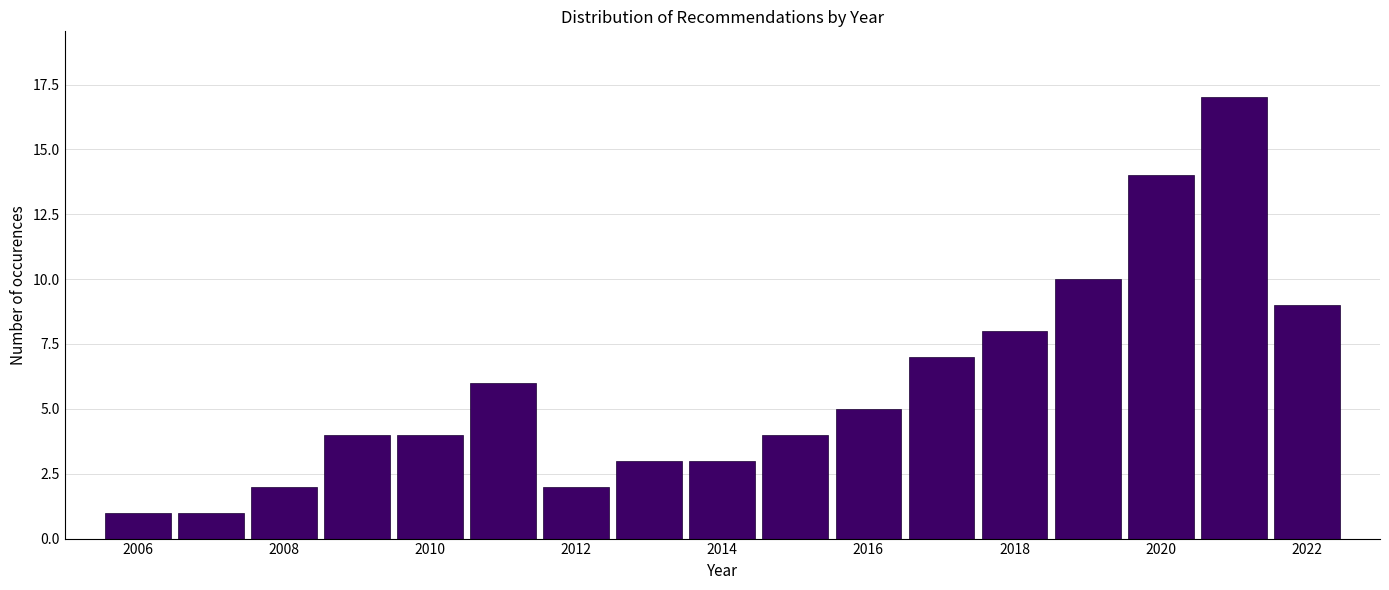

Over which range of the x-axis is the bar tallest?

2020.5 to 2021.5